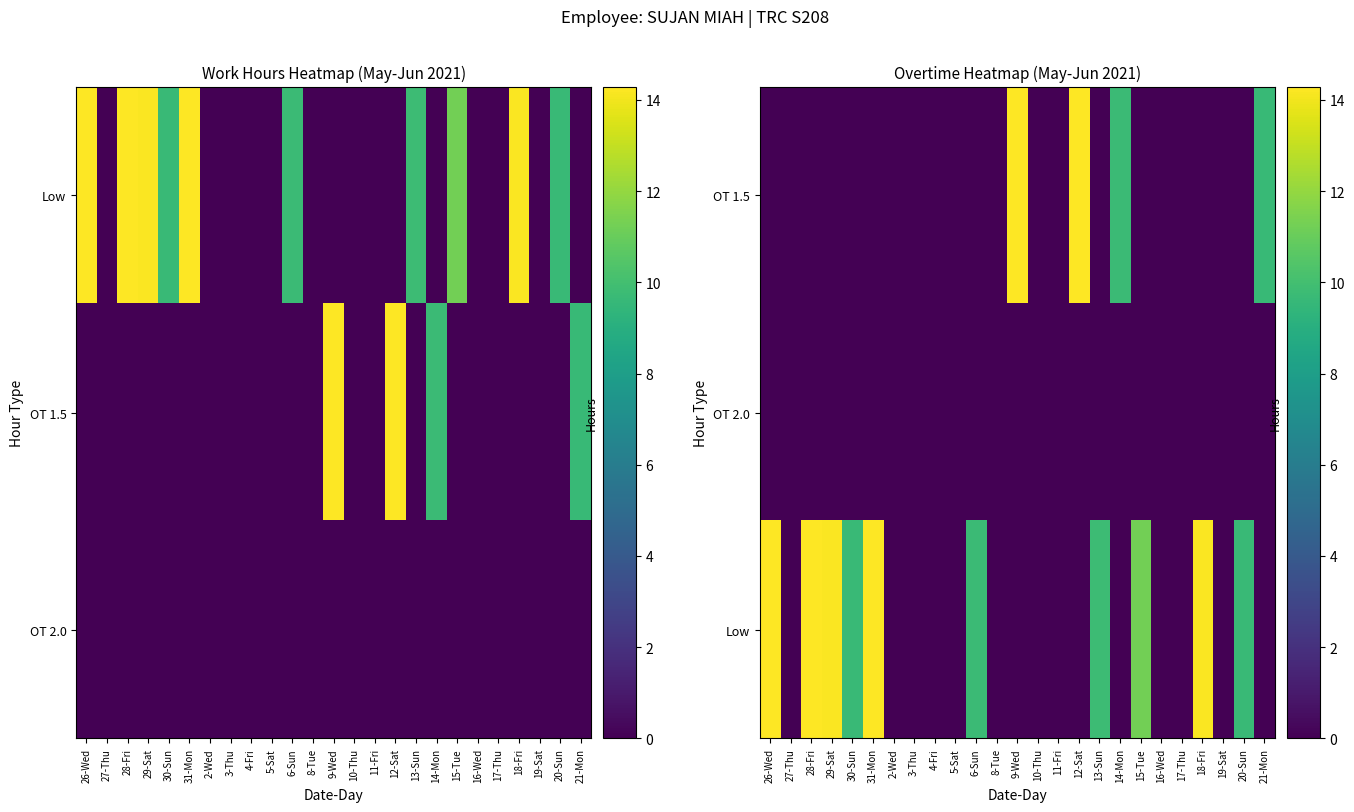

Which category has the lowest value across all series?

26-Wed